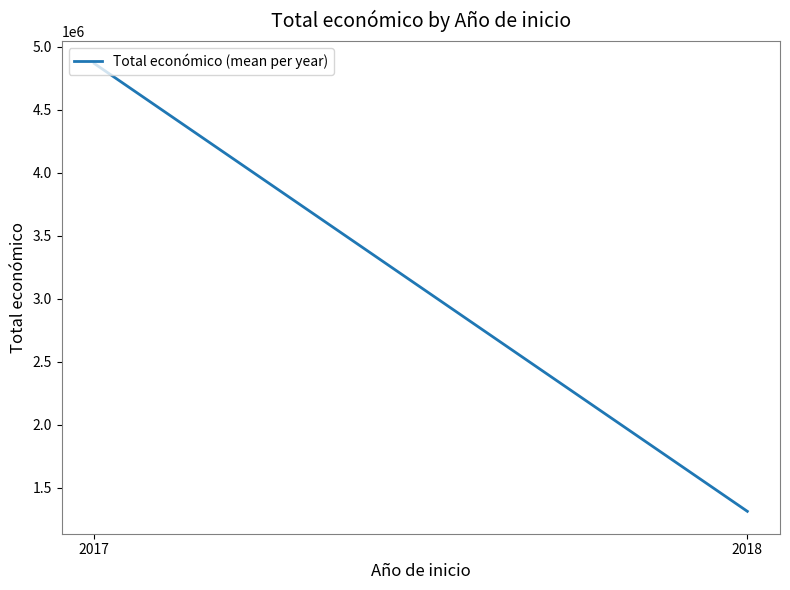

The chart shows a value of 524160.1 at 2018. True or false?

False